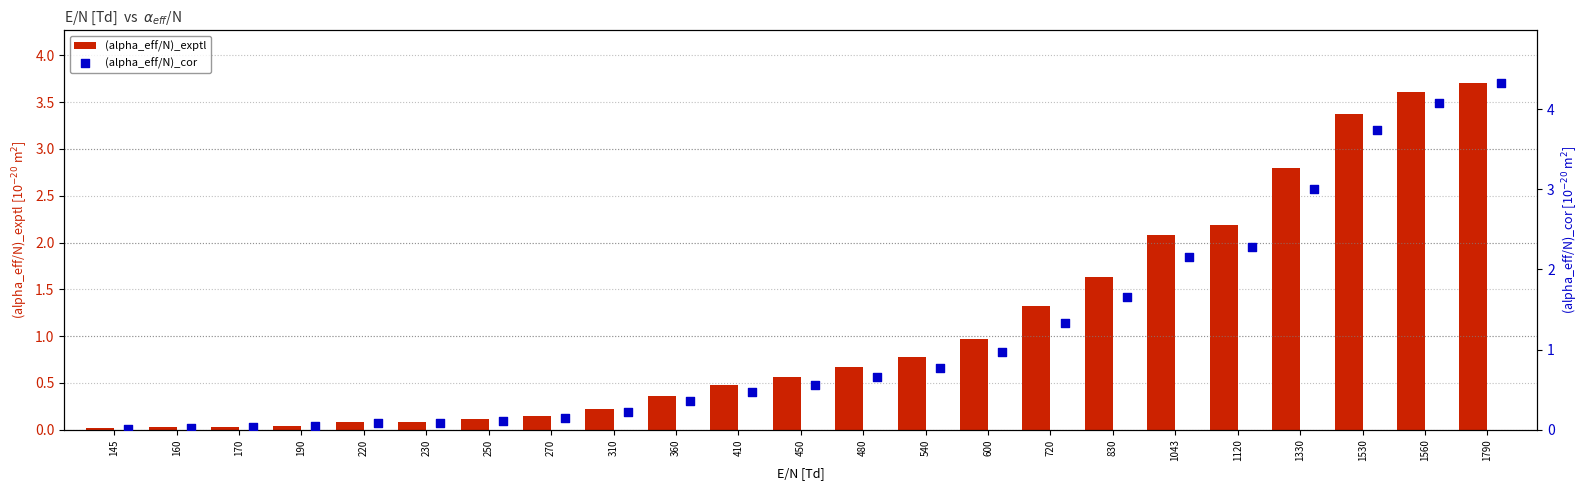

Which series has the largest Y range (max minus min)?

(alpha_eff/N)_cor